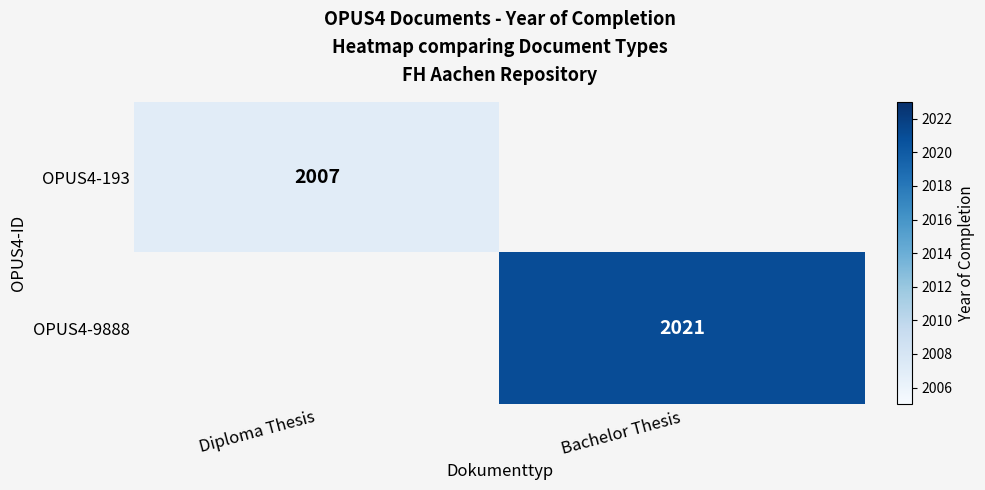

True or false: OPUS4-193 has a value of 2007 at Diploma Thesis.

True